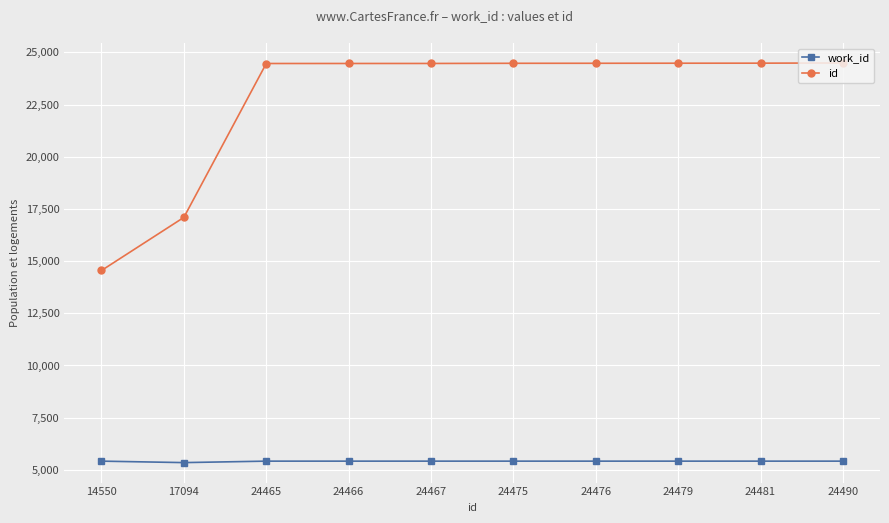

At how many categories does at least one series exceed 16210?

9